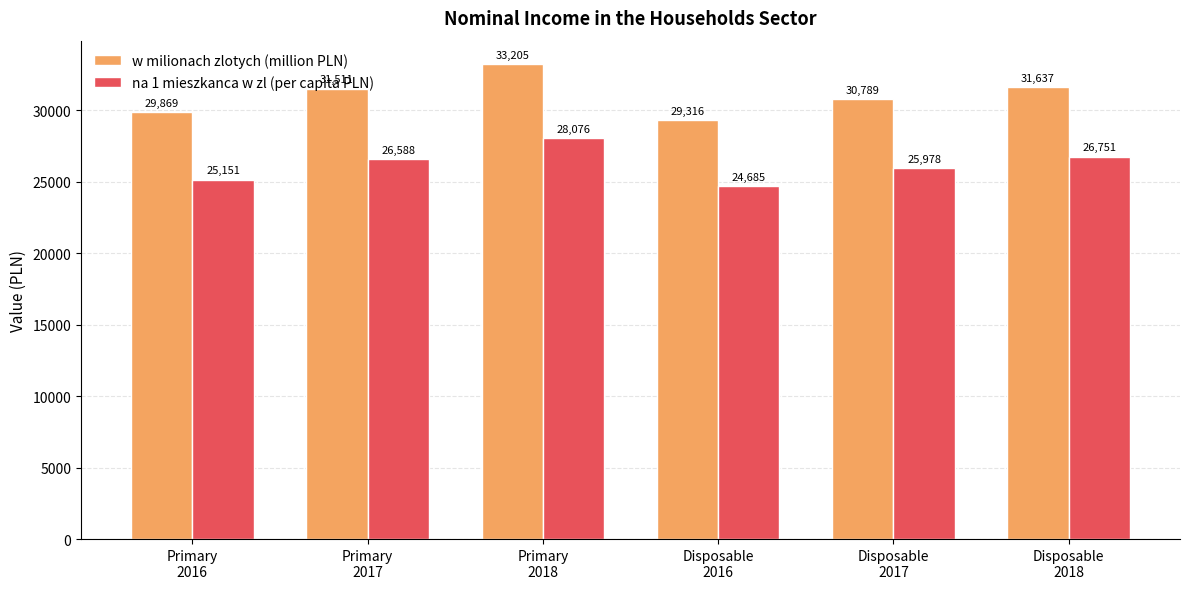

What is the difference between the na 1 mieszkanca w zl (per capita PLN) values at Primary
2016 and Disposable
2017?

827